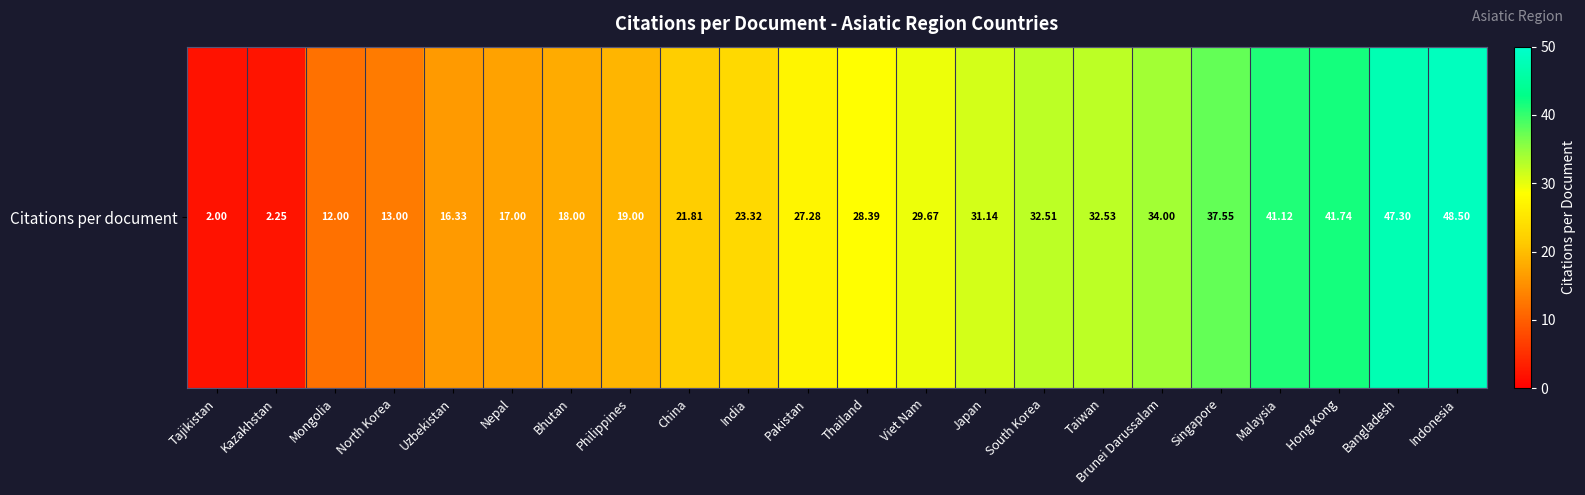

Reading left to right, what are all the values shown in this chart?

Tajikistan=2.0	Kazakhstan=2.2	Mongolia=12.0	North Korea=13.0	Uzbekistan=16.3	Nepal=17.0	Bhutan=18.0	Philippines=19.0	China=21.8	India=23.3	Pakistan=27.3	Thailand=28.4	Viet Nam=29.7	Japan=31.1	South Korea=32.5	Taiwan=32.5	Brunei Darussalam=34.0	Singapore=37.5	Malaysia=41.1	Hong Kong=41.7	Bangladesh=47.3	Indonesia=48.5